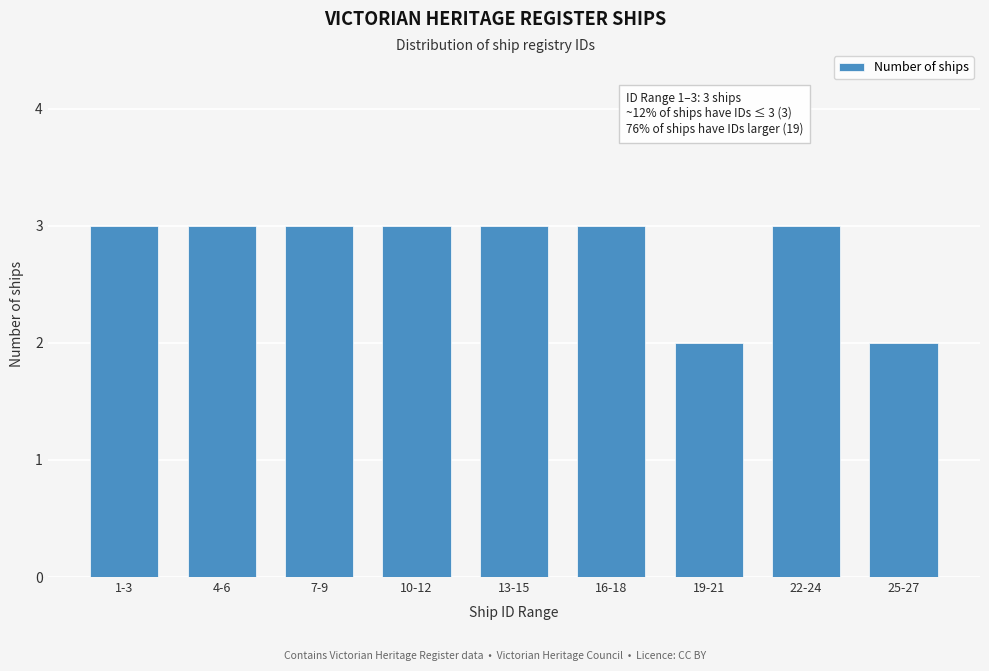

Reading left to right, extract all data points from this chart.

3	3	3	3	3	3	2	3	2